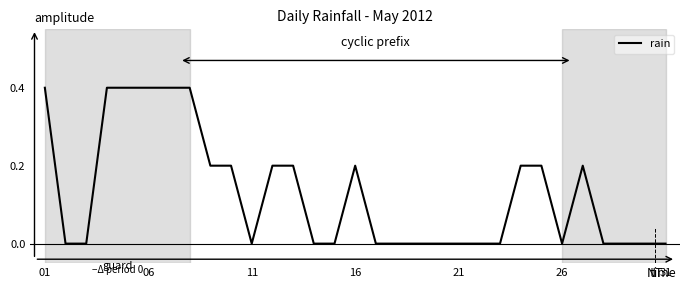

What is the greatest value displayed?

0.4